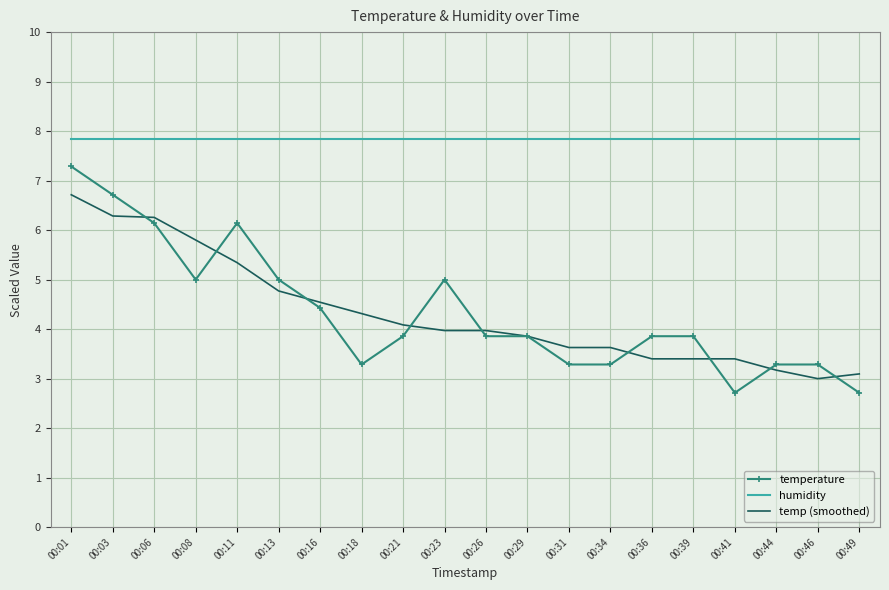

Reading right to left, transcribe all the data shown in this chart.

temperature: 2.7	3.3	3.3	2.7	3.9	3.9	3.3	3.3	3.9	3.9	5.0	3.9	3.3	4.4	5.0	6.1	5.0	6.1	6.7	7.3
humidity: 7.8	7.8	7.8	7.8	7.8	7.8	7.8	7.8	7.8	7.8	7.8	7.8	7.8	7.8	7.8	7.8	7.8	7.8	7.8	7.8
temp (smoothed): 3.1	3.0	3.2	3.4	3.4	3.4	3.6	3.6	3.9	4.0	4.0	4.1	4.3	4.5	4.8	5.3	5.8	6.3	6.3	6.7